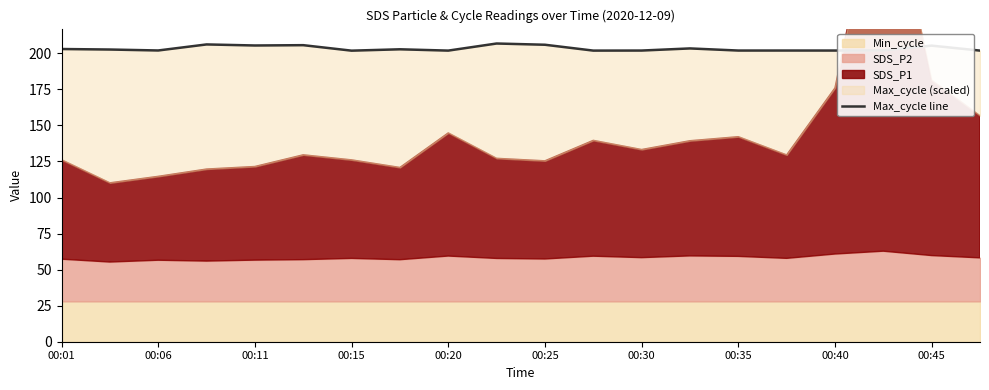

The value at 15 is 201.9. True or false?

True